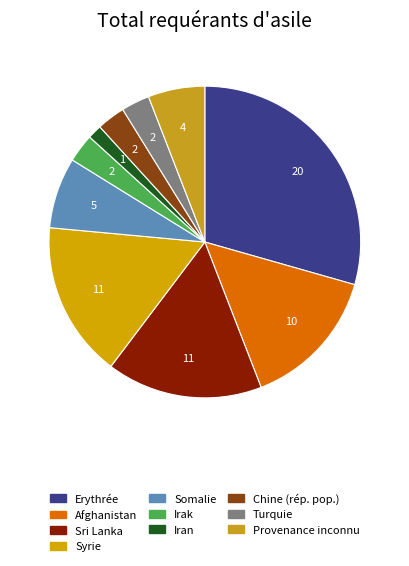

How many slices are in this pie chart?

10